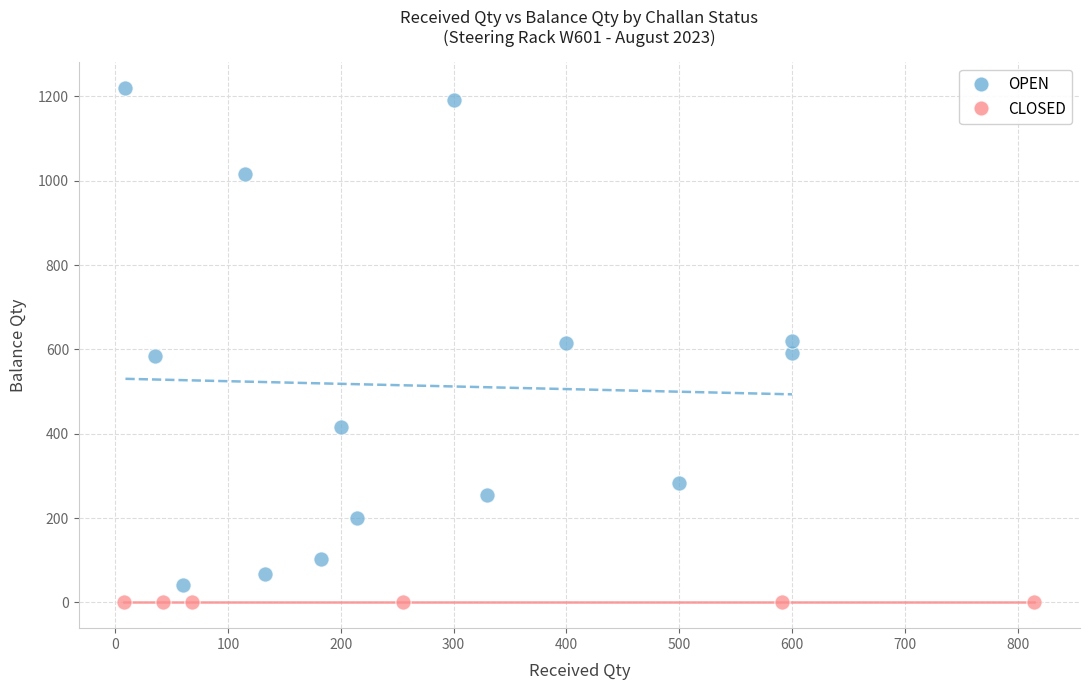

Which series reaches the maximum Y coordinate?

OPEN